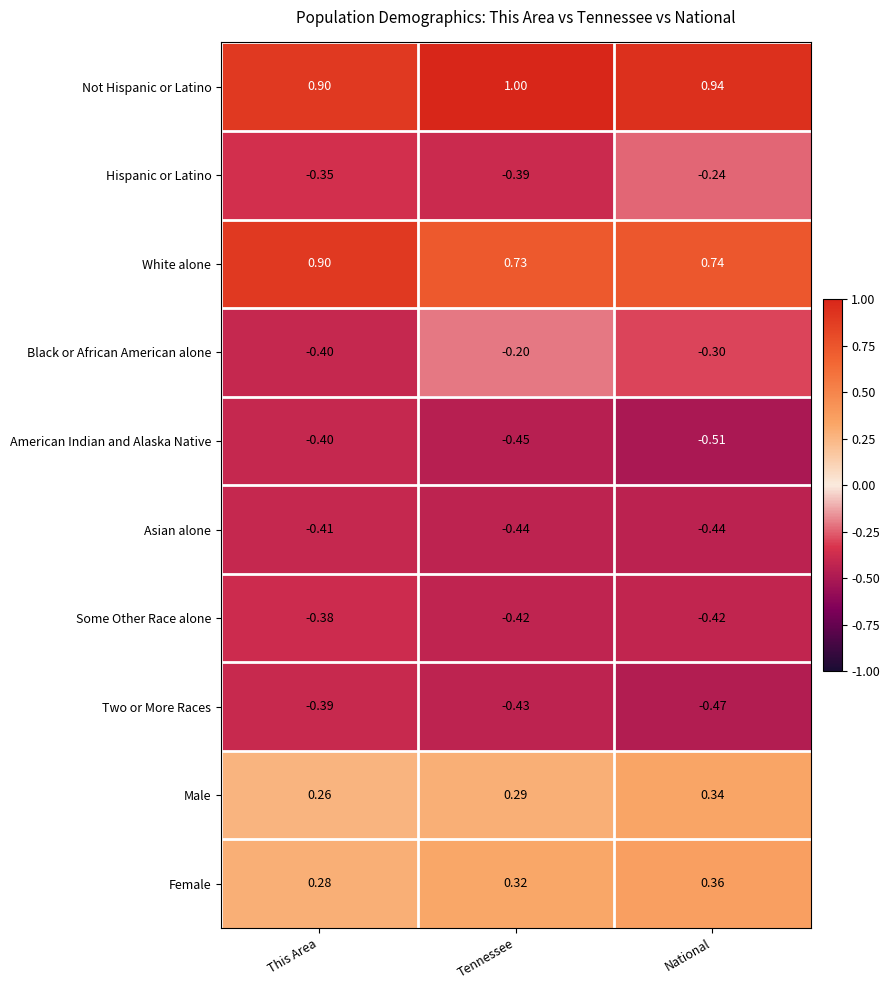

At Tennessee, list the series in order from largest to smallest.

Not Hispanic or Latino, White alone, Female, Male, Black or African American alone, Hispanic or Latino, Some Other Race alone, Two or More Races, Asian alone, American Indian and Alaska Native